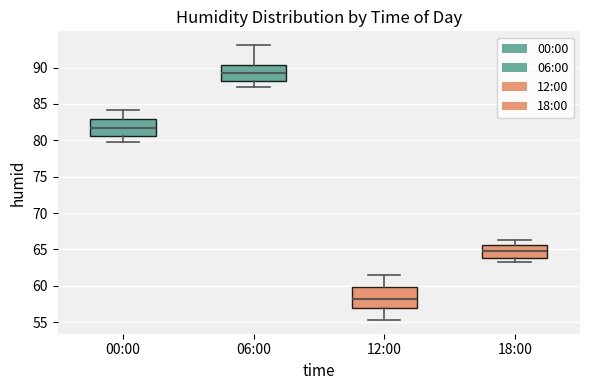

Which box is the tallest, from its lower edge to its upper edge?

12:00